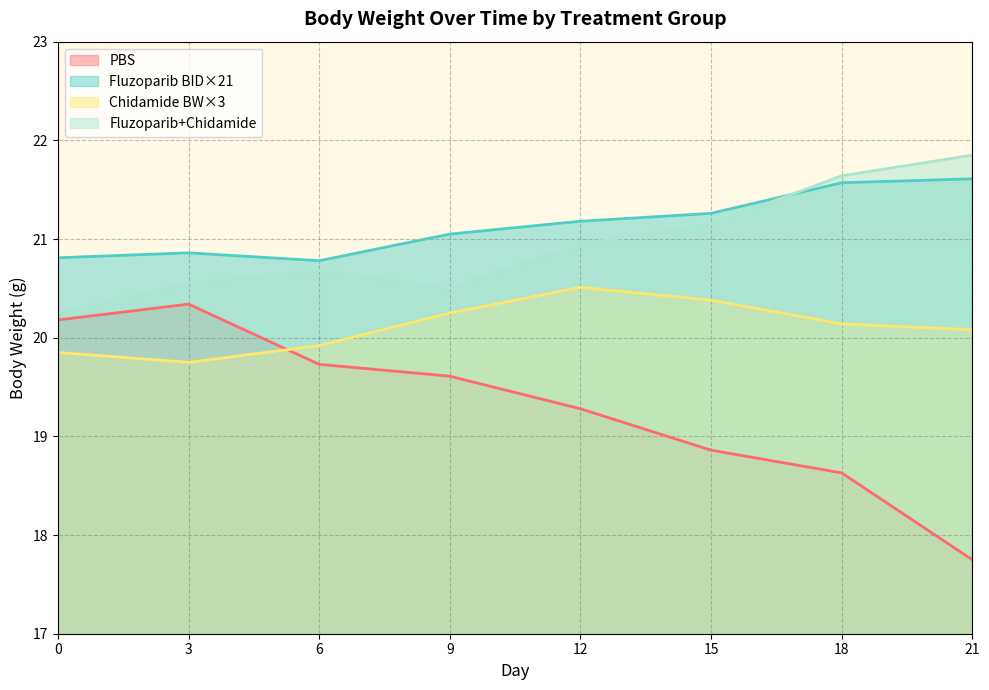

How many intersections are there between Chidamide BW×3 and PBS?

1